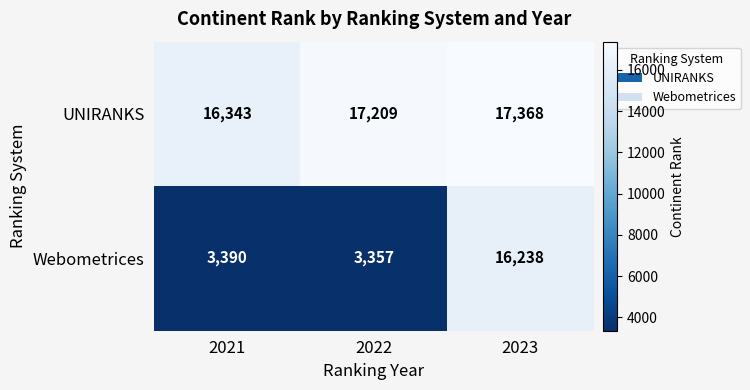

Where is Webometrices nearest to the value 9797?

2021